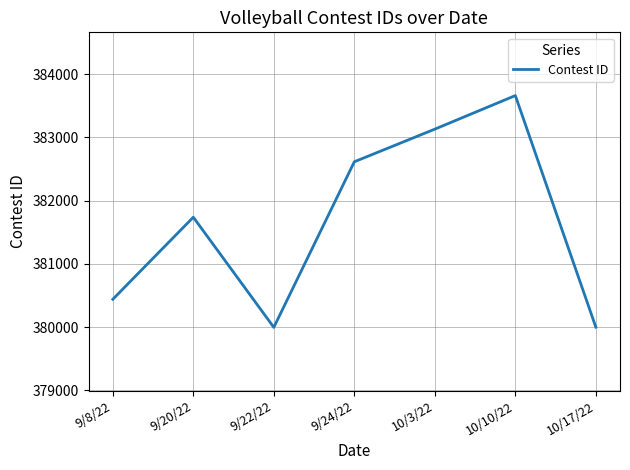

What is the sum of the values at 9/8/22 and 10/3/22?

763573